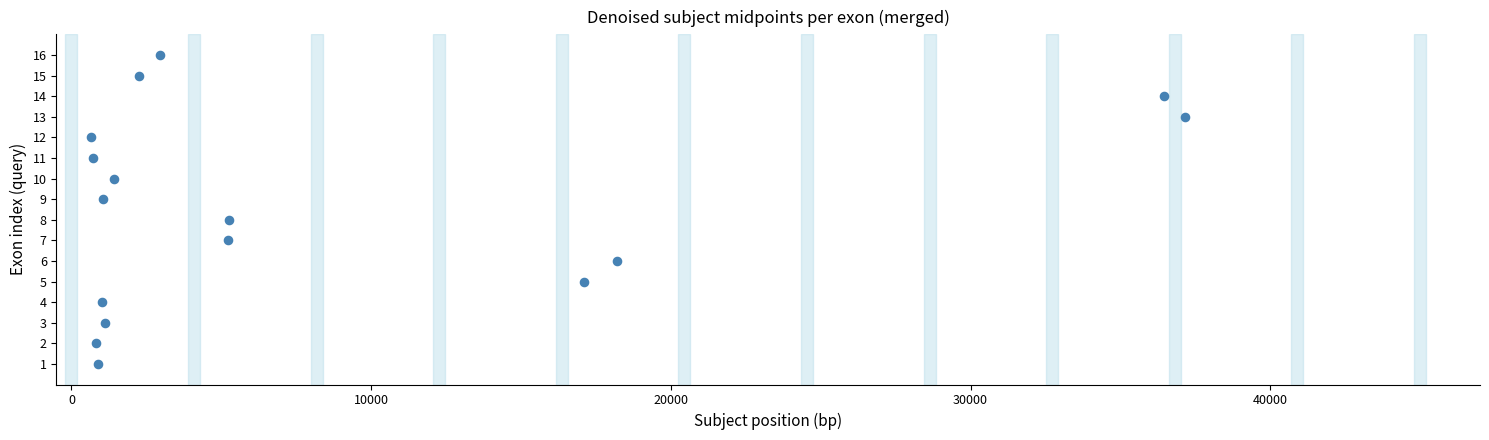

What is the range of Y values (max minus min)?

15